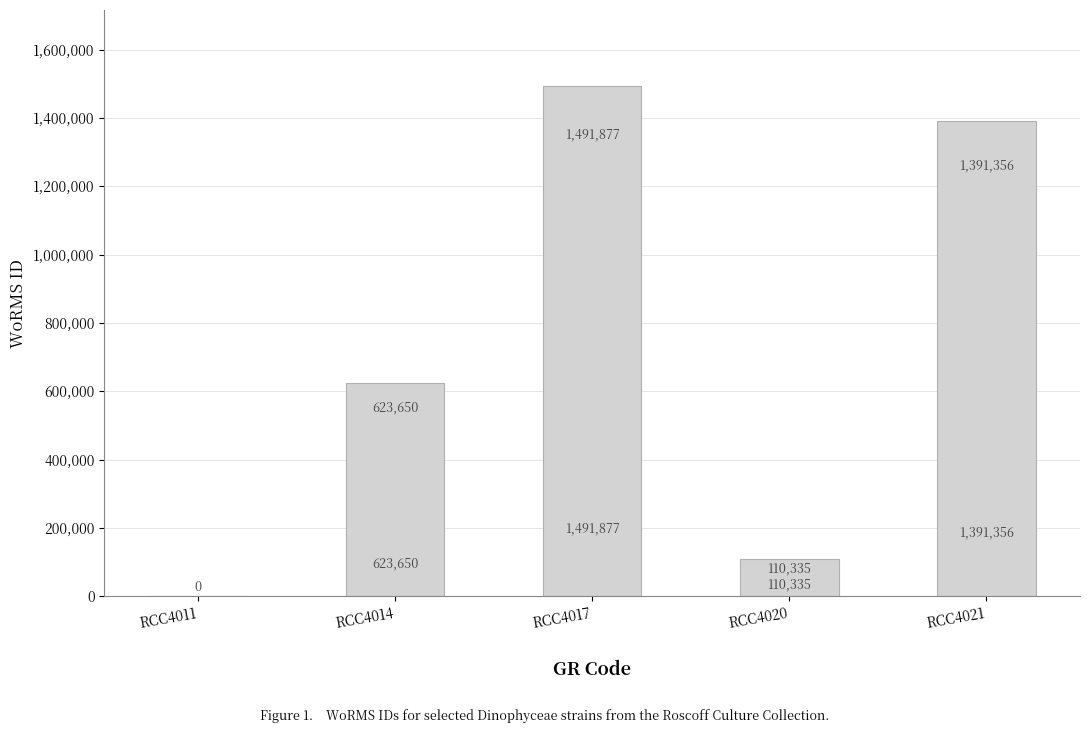

Reading right to left, extract all data points from this chart.

RCC4021=1391356	RCC4020=110335	RCC4017=1491877	RCC4014=623650	RCC4011=0